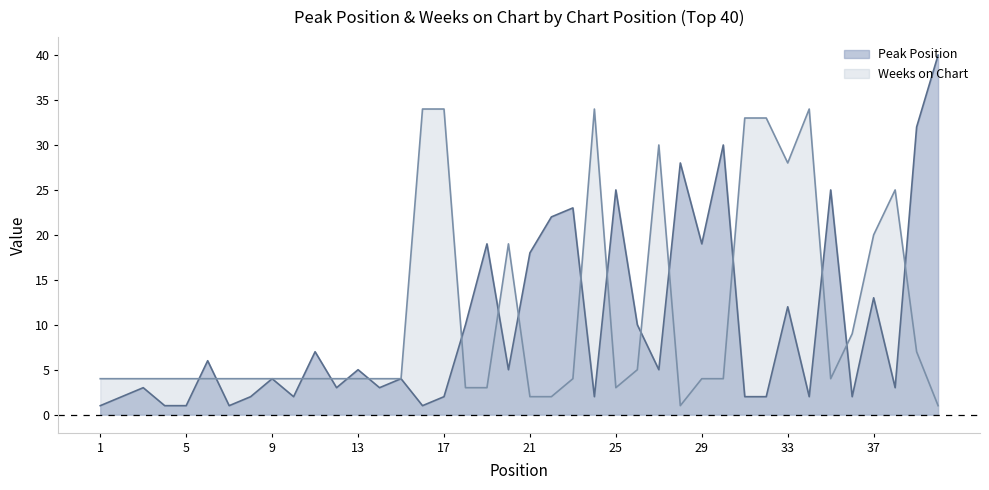

What is the total value across all series at 6?

10